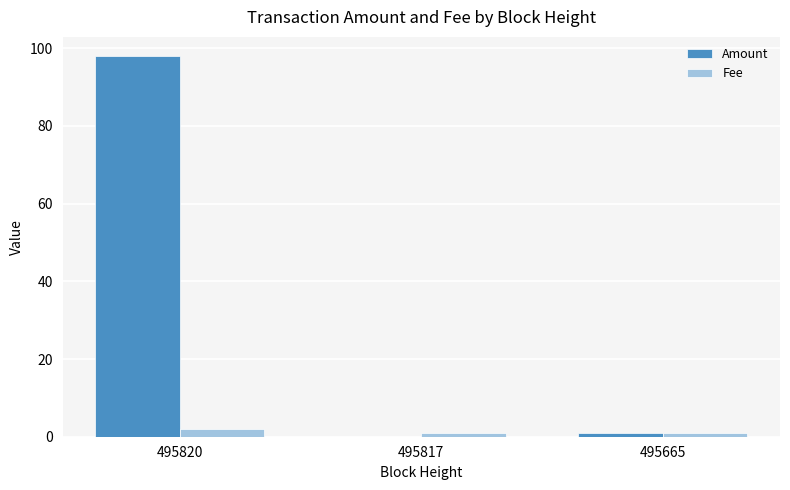

Which series has the largest total across all categories?

Amount